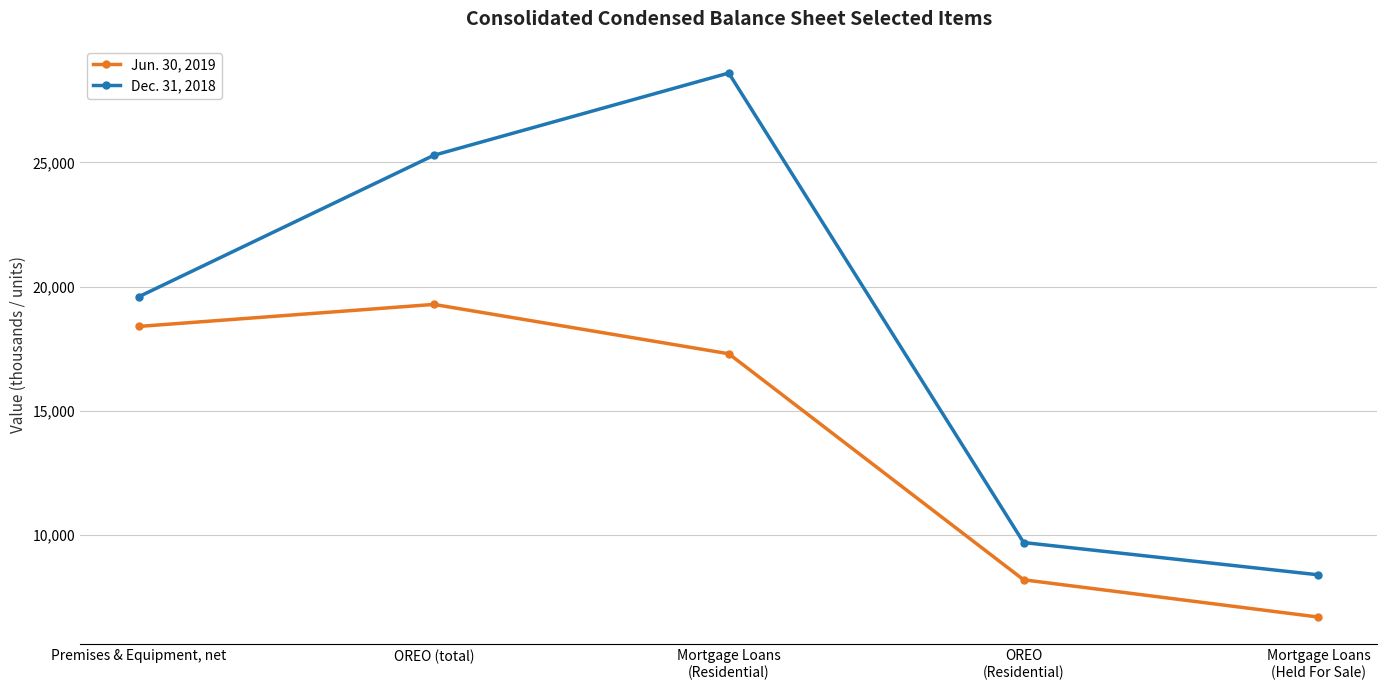

What is the label of the 5th point from the left?

Mortgage Loans
(Held For Sale)